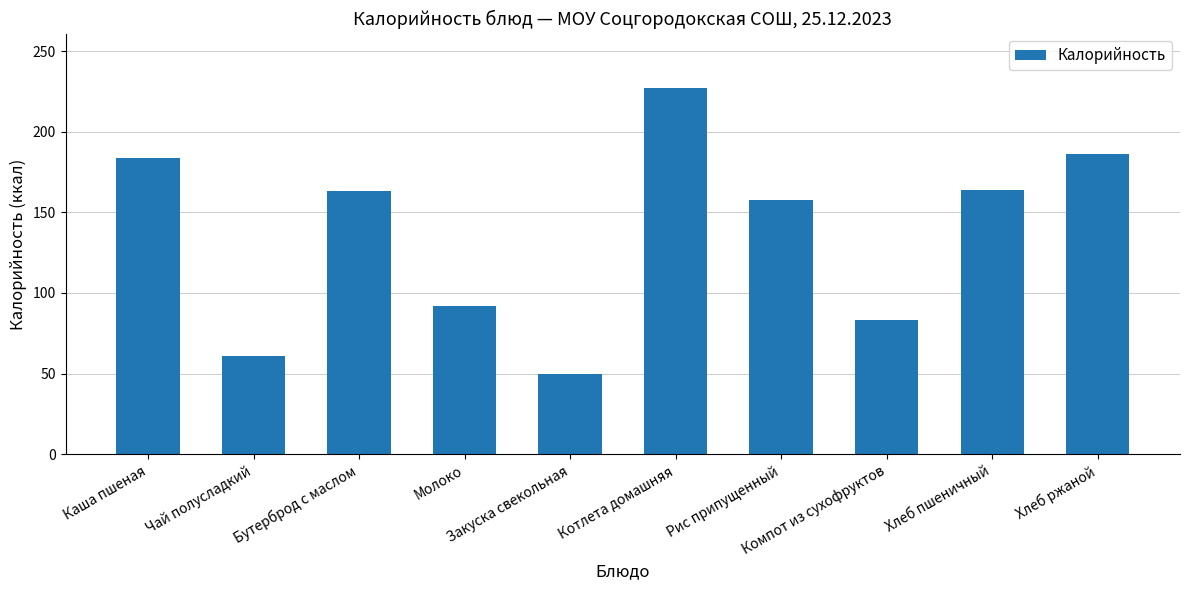

Does the chart contain any negative values?

No